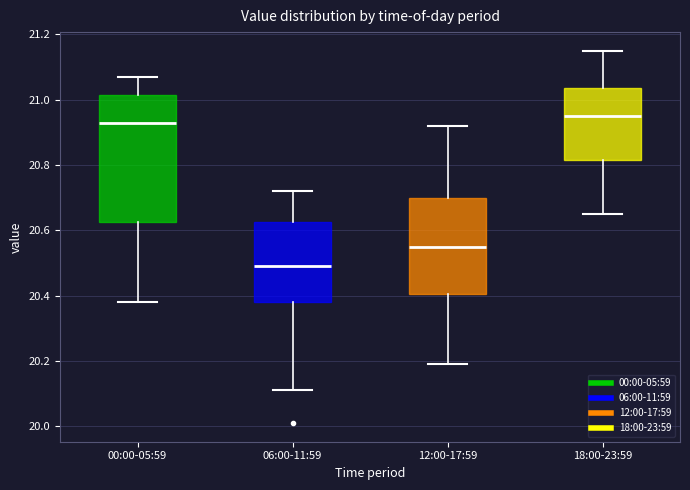

Reading left to right, read every box against the y-axis: the position of its median line, the range the box covers, and the ends of its whiskers. The values are not printed on the chart, so give them approximately, as read against the axis.

00:00-05:59: median 20.94, box 20.62 to 21.02, whiskers 20.38 to 21.08
06:00-11:59: median 20.50, box 20.38 to 20.62, whiskers 20.12 to 20.72
12:00-17:59: median 20.56, box 20.40 to 20.70, whiskers 20.20 to 20.92
18:00-23:59: median 20.96, box 20.82 to 21.04, whiskers 20.66 to 21.16